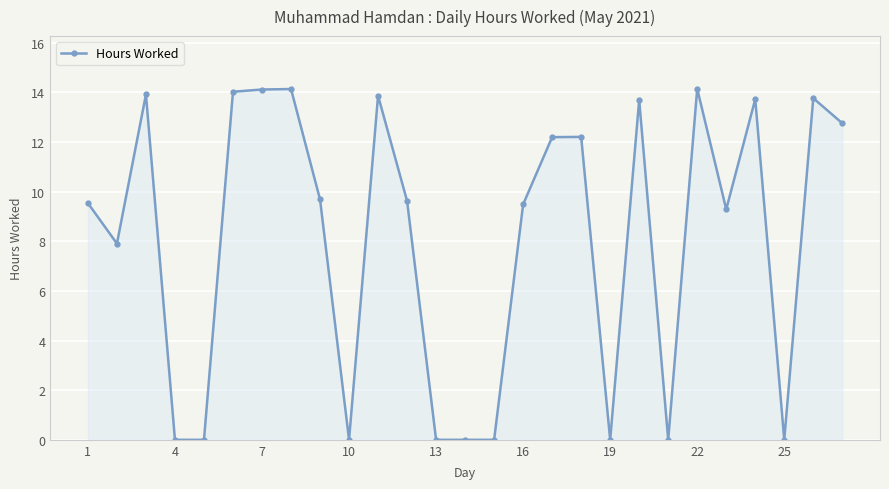

What is the value of the 1st point from the left?

9.5